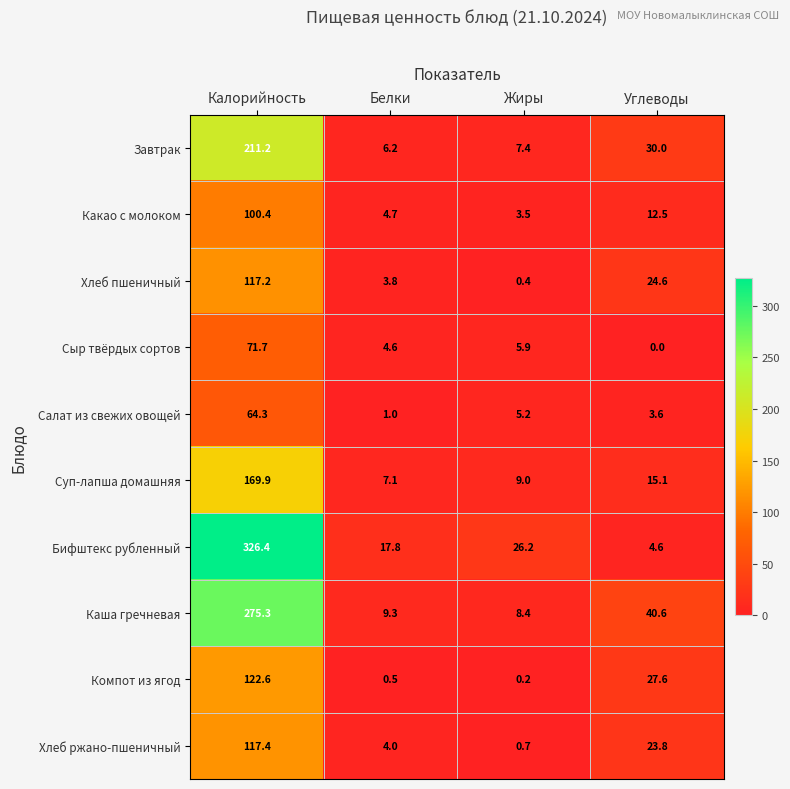

What is the maximum value shown in the chart?

326.4